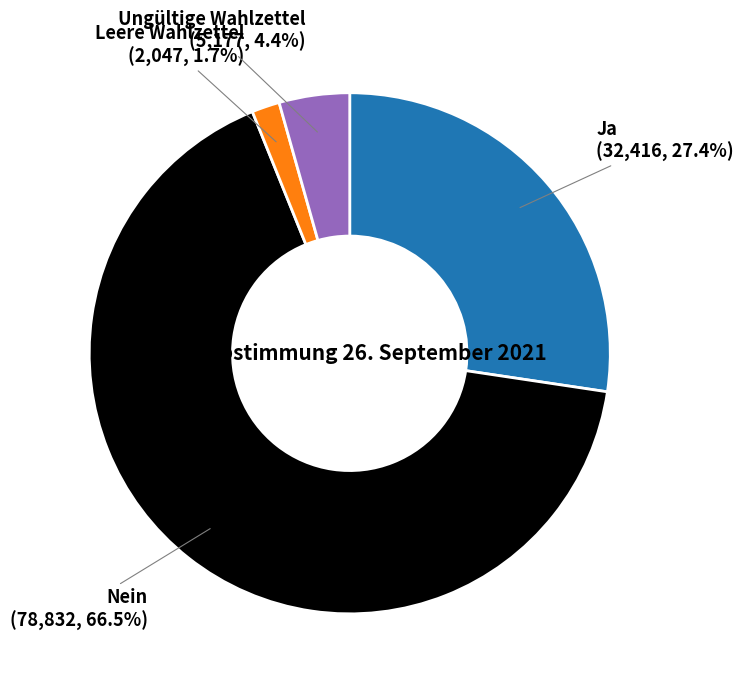

How many segments does this pie chart have?

4